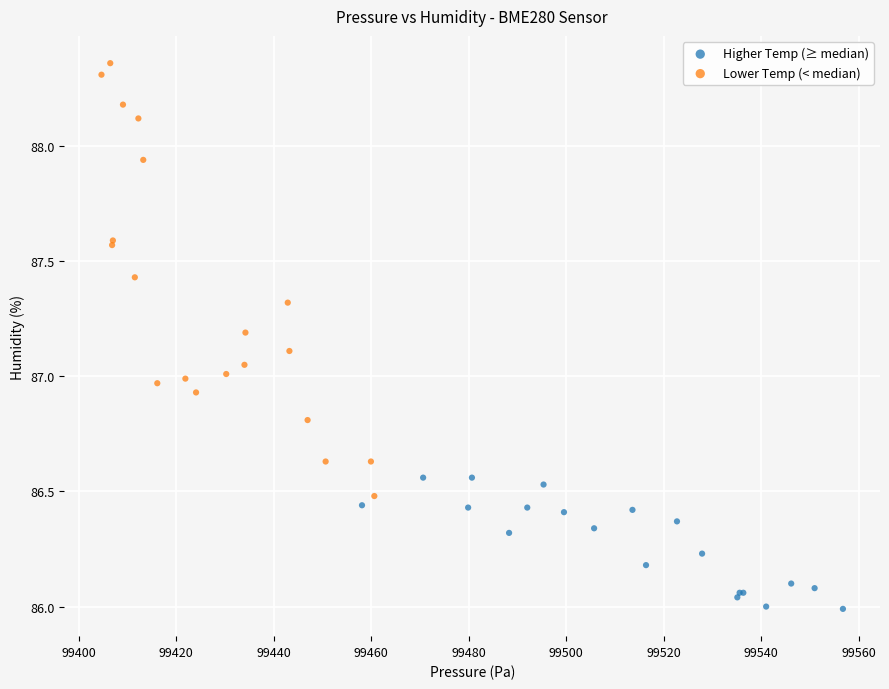

Which series has the widest spread of Y values?

Lower Temp (< median)